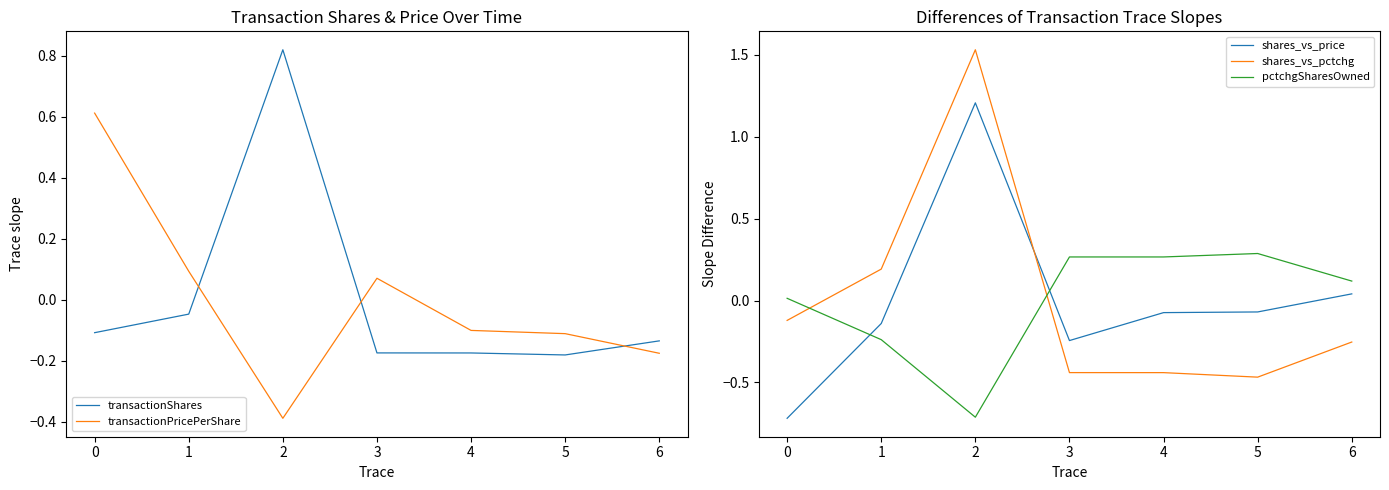

At which category does shares_vs_pctchg reach its first local valley?

5